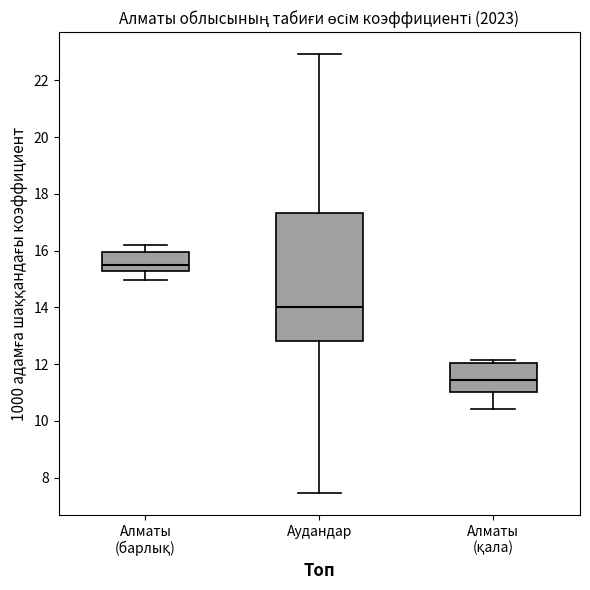

Where is the lower edge of the box for Алматы (барлық) on the y-axis? The values are not printed on the chart, so give them approximately, as read against the axis.

15.2